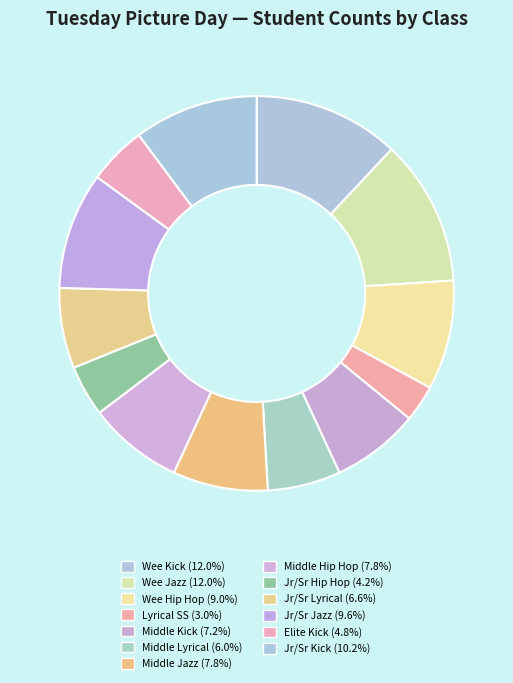

How many slices are in this pie chart?

13